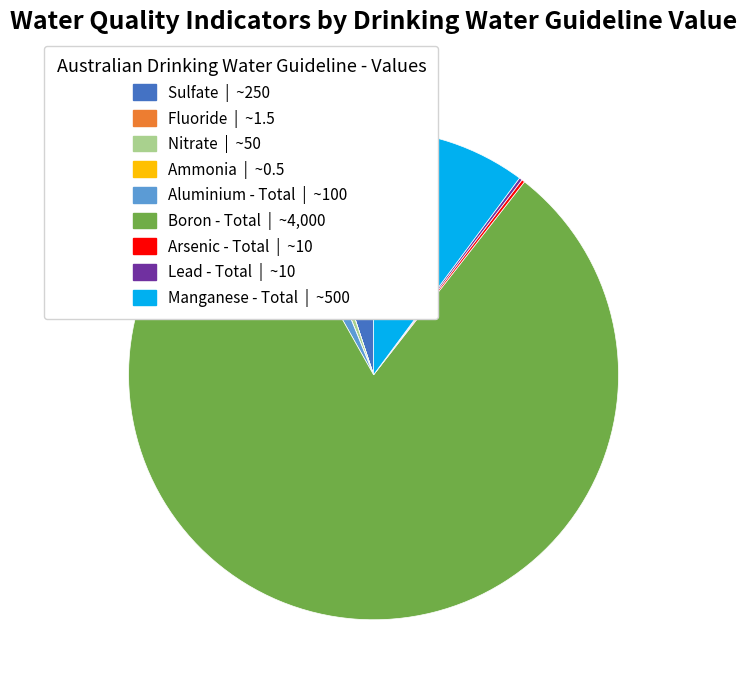

Combined, do Sulfate | ~250 and Boron - Total | ~4,000 account for over 50%?

Yes